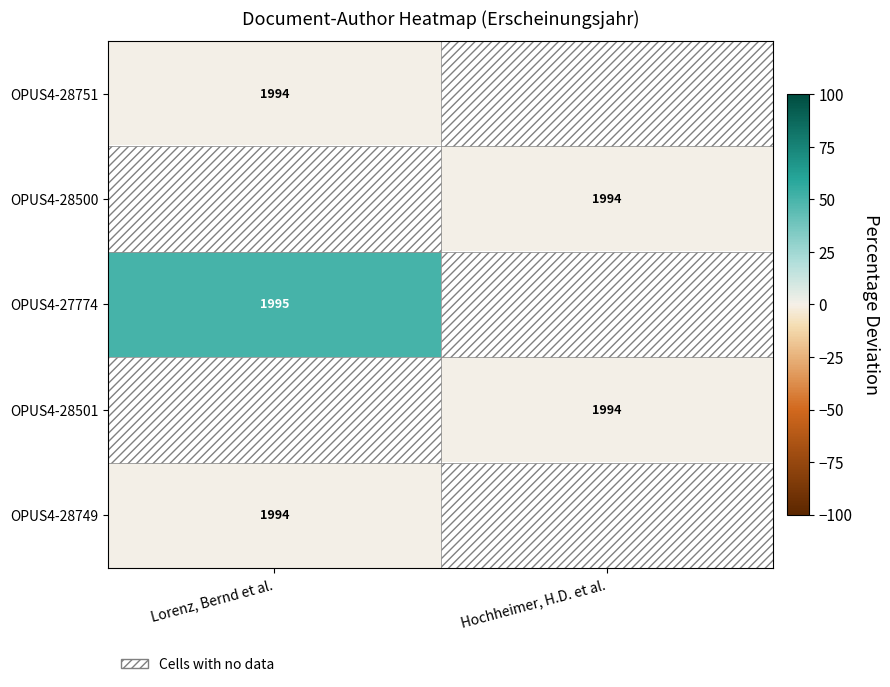

Is it true that OPUS4-28749 equals 1994 at Lorenz, Bernd et al.?

True